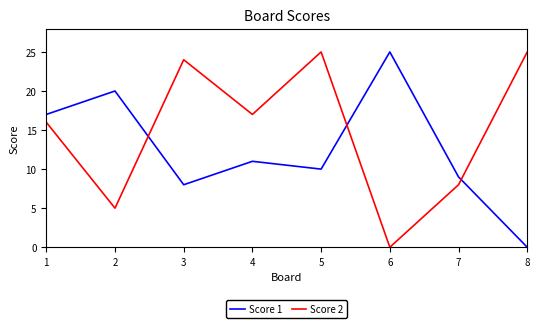

Rank the series at 3 from lowest to highest value.

Score 1, Score 2